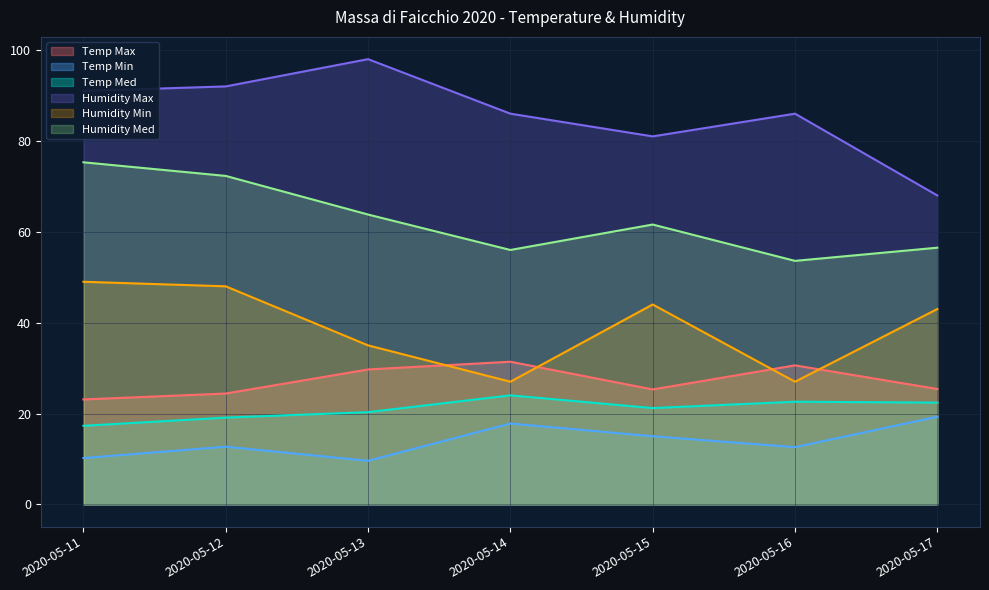

Reading right to left, what are all the values shown in this chart?

Temp Max: 2020-05-17=25.4	2020-05-16=30.6	2020-05-15=25.3	2020-05-14=31.4	2020-05-13=29.7	2020-05-12=24.4	2020-05-11=23.1
Temp Min: 2020-05-17=19.3	2020-05-16=12.6	2020-05-15=15.0	2020-05-14=17.8	2020-05-13=9.6	2020-05-12=12.7	2020-05-11=10.2
Temp Med: 2020-05-17=22.4	2020-05-16=22.6	2020-05-15=21.2	2020-05-14=24.0	2020-05-13=20.3	2020-05-12=19.1	2020-05-11=17.3
Humidity Max: 2020-05-17=68.0	2020-05-16=86.0	2020-05-15=81.0	2020-05-14=86.0	2020-05-13=98.0	2020-05-12=92.0	2020-05-11=91.0
Humidity Min: 2020-05-17=43.0	2020-05-16=27.0	2020-05-15=44.0	2020-05-14=27.0	2020-05-13=35.0	2020-05-12=48.0	2020-05-11=49.0
Humidity Med: 2020-05-17=56.5	2020-05-16=53.6	2020-05-15=61.6	2020-05-14=56.0	2020-05-13=63.8	2020-05-12=72.3	2020-05-11=75.3